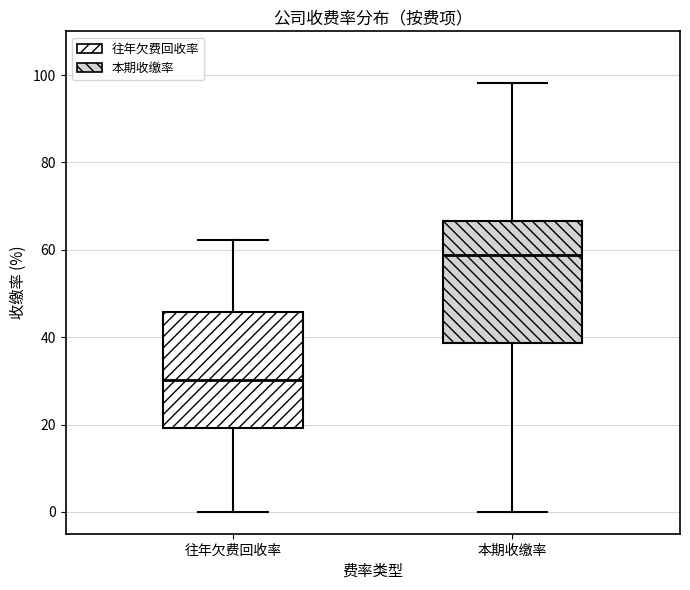

Where is the upper edge of the box for 往年欠费回收率 on the y-axis? The values are not printed on the chart, so give them approximately, as read against the axis.

46